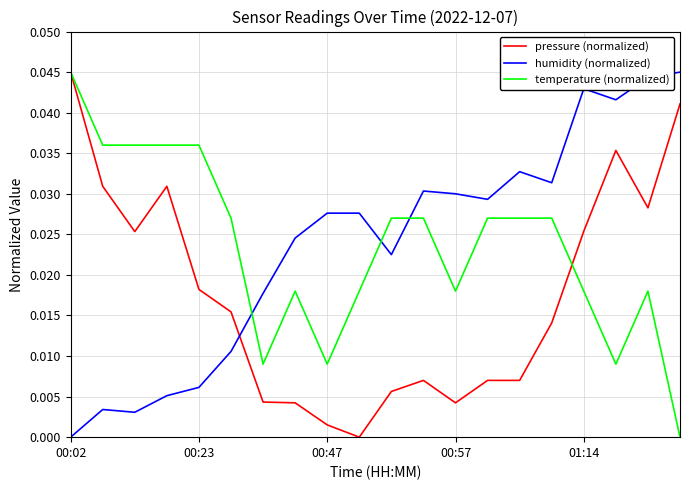

How many times do humidity (normalized) and pressure (normalized) cross each other?

1